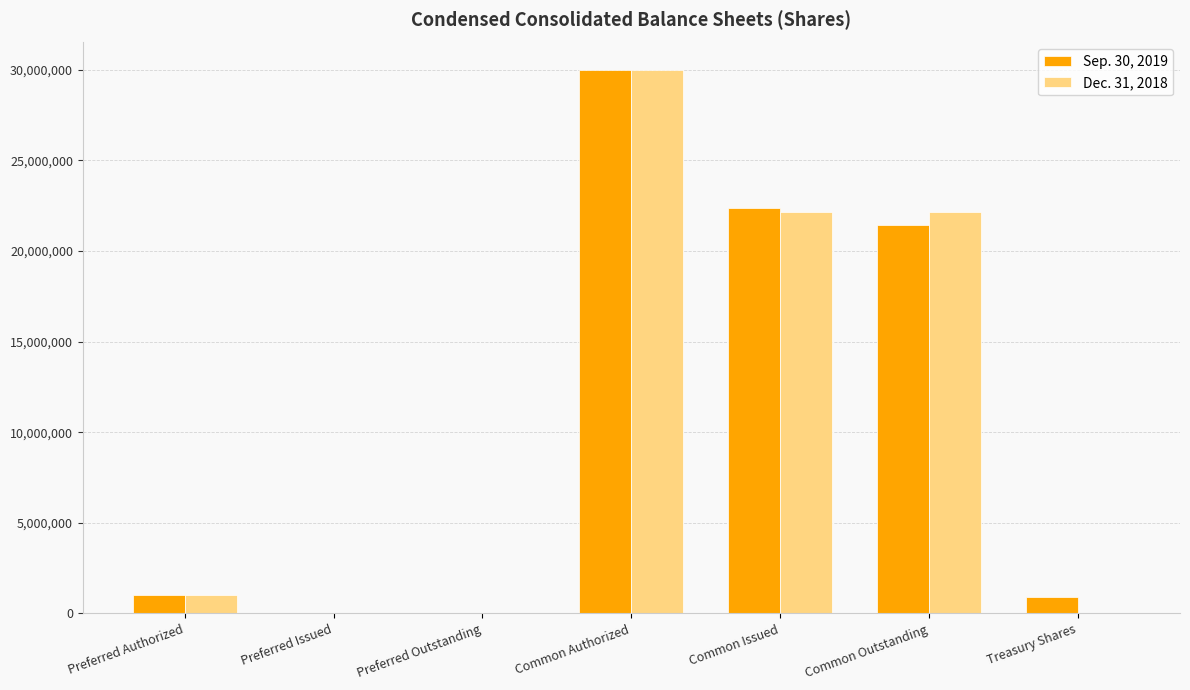

What is the difference between the Sep. 30, 2019 values at Common Authorized and Preferred Issued?

30000000